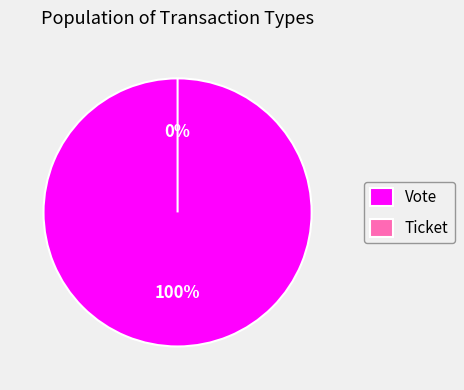

To the nearest percent, what is the combined percentage of Vote and Ticket?

100%